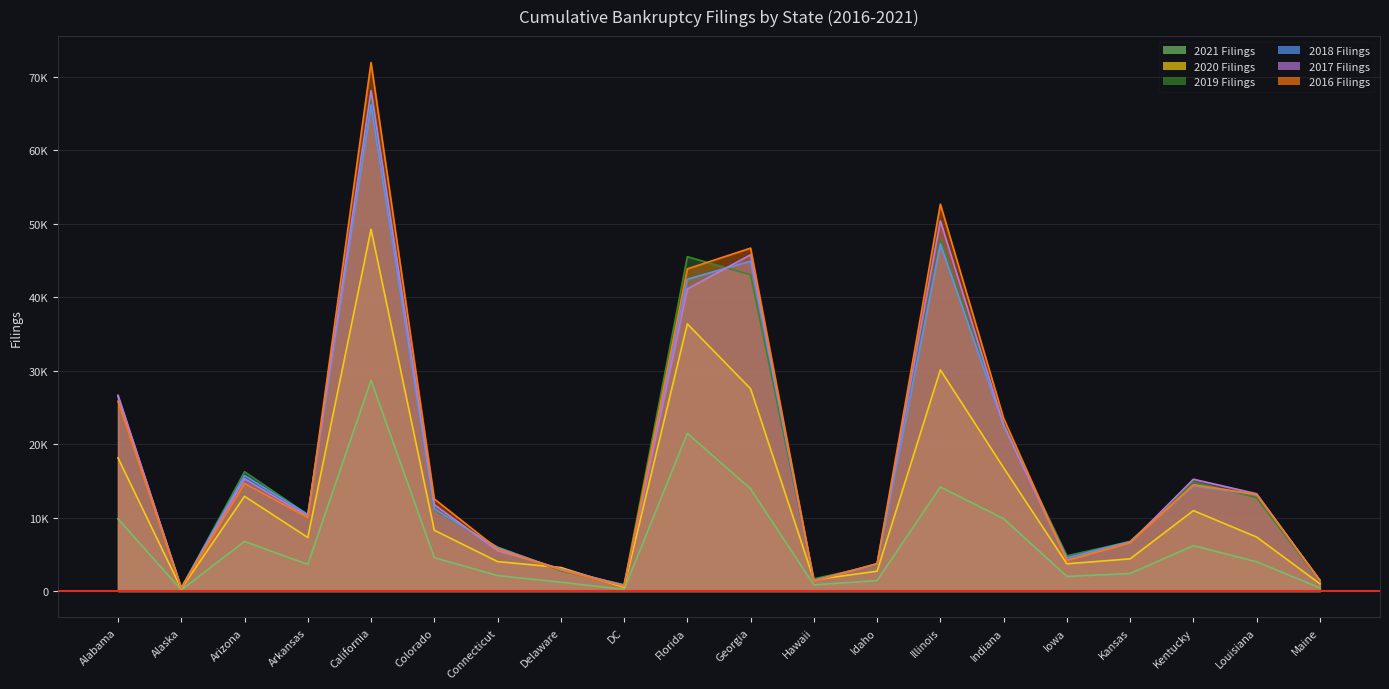

What is the label of the 8th point from the right?

Idaho